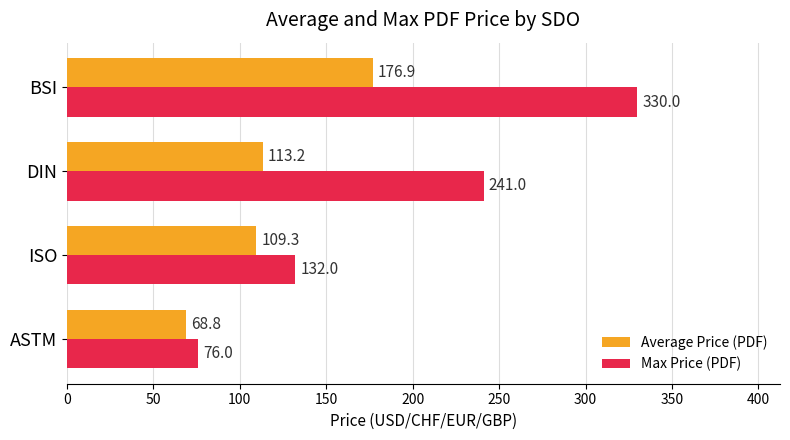

The value of Average Price (PDF) at DIN is 150.5. True or false?

False